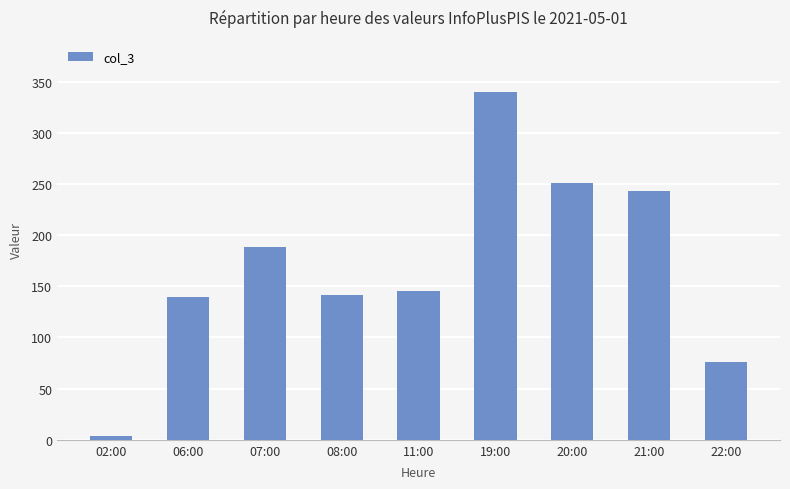

At which label does the data first exceed 145?

07:00